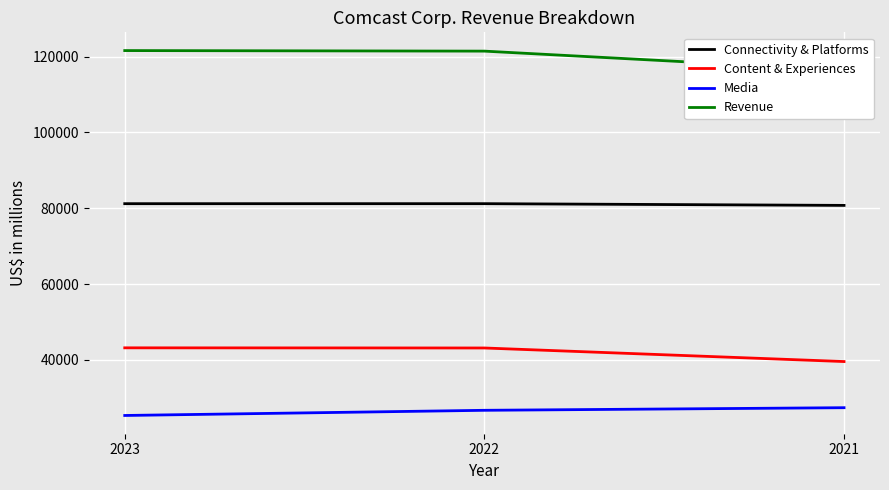

Reading left to right, transcribe all the data shown in this chart.

Connectivity & Platforms: 2023=81201	2022=81205	2021=80750
Content & Experiences: 2023=43191	2022=43151	2021=39574
Media: 2023=25355	2022=26719	2021=27406
Revenue: 2023=121572	2022=121427	2021=116385